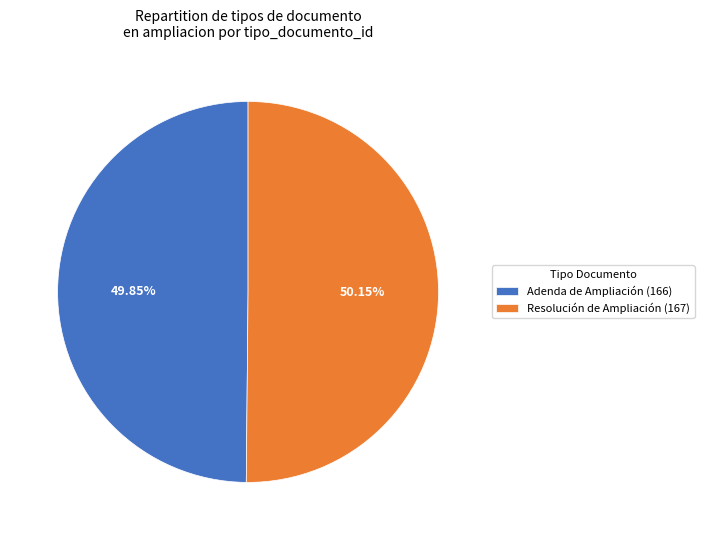

Combined, what portion of the pie is Adenda de Ampliación and Resolución de Ampliación?

100.0%